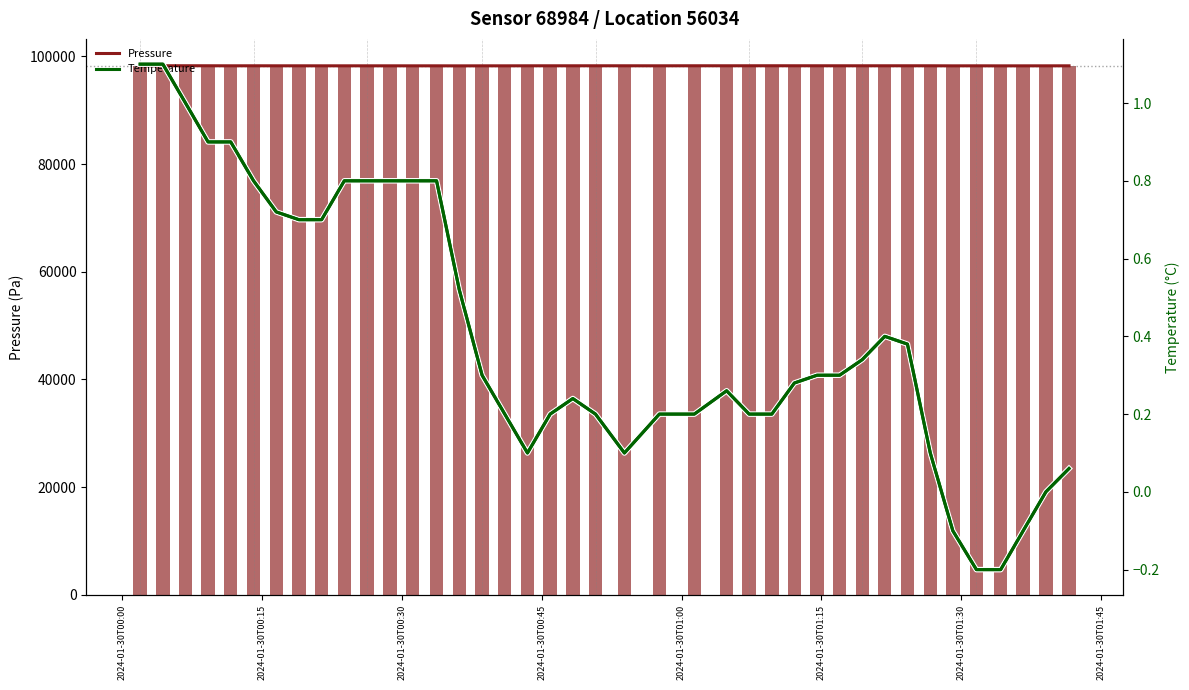

What position from the left is 2024-01-30T00:00?

1